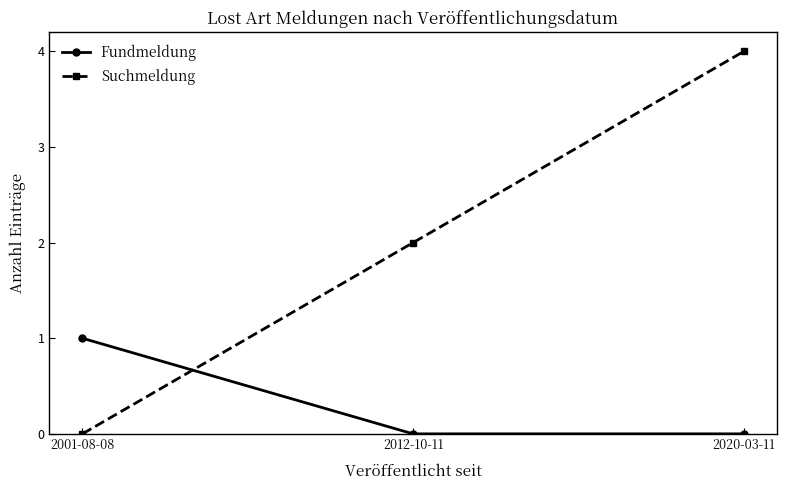

At 2012-10-11, list the series in order from largest to smallest.

Suchmeldung, Fundmeldung